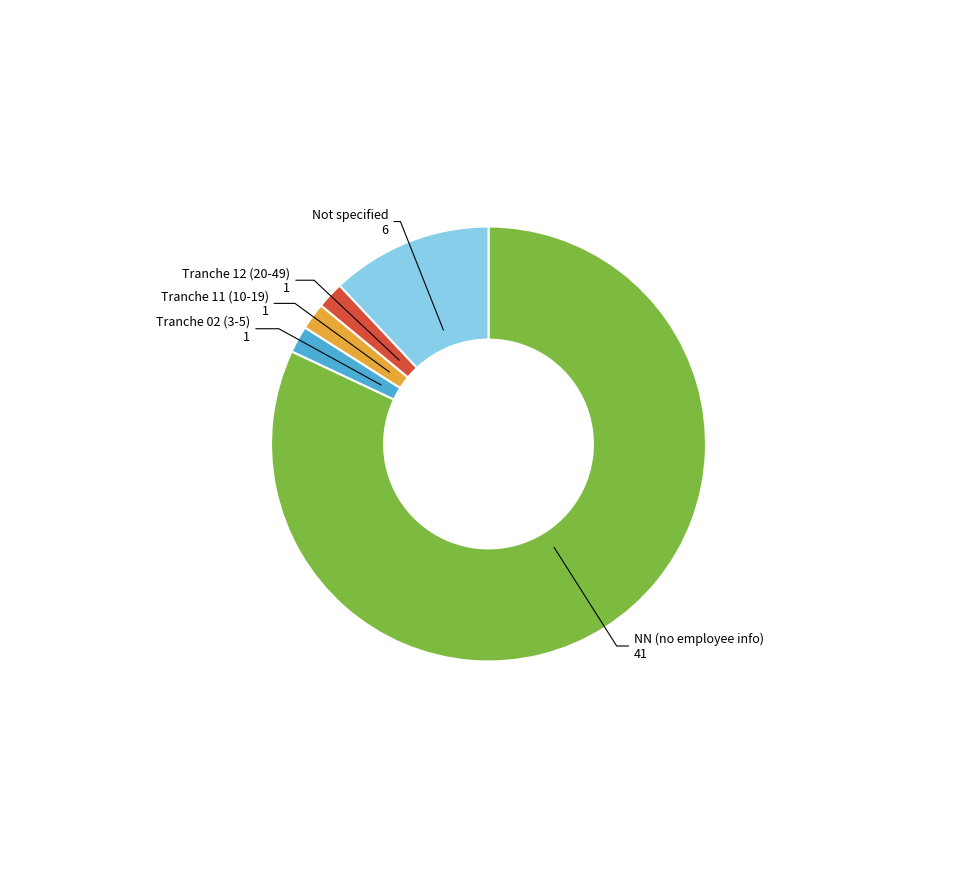

The Tranche 11 (10-19) slice represents 2% of the pie. True or false?

True